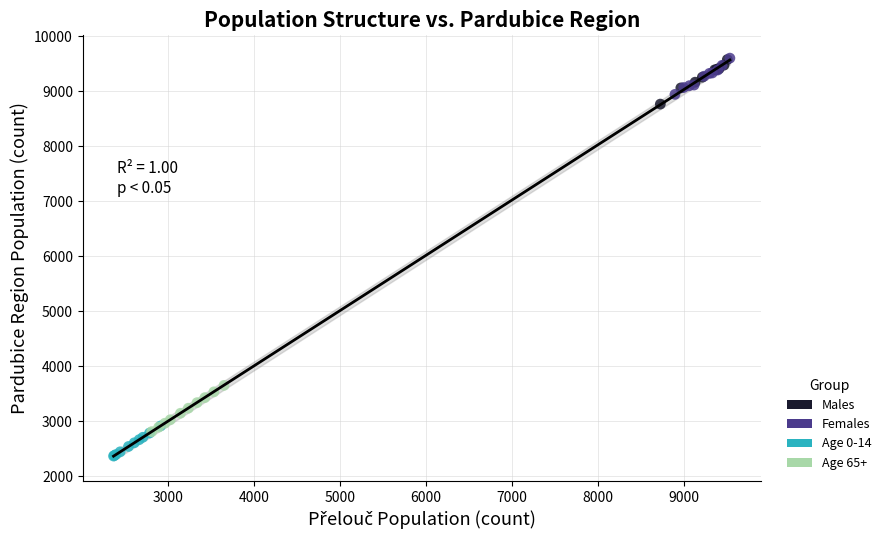

Which series has the widest spread of Y values?

Age 65+